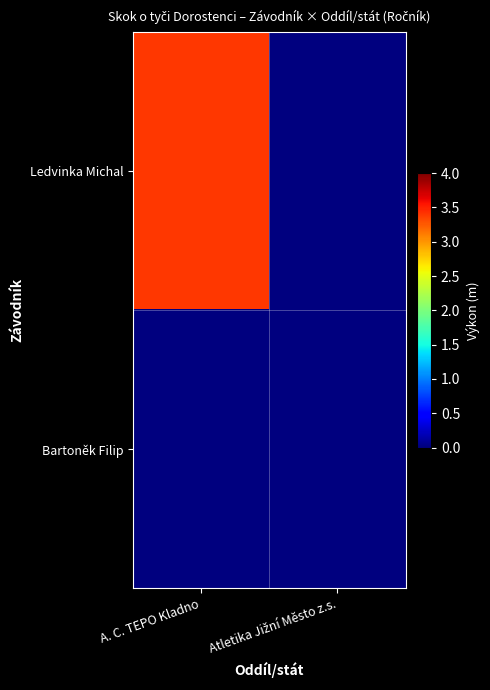

Rank the series by their maximum value, from highest to lowest.

Ledvinka Michal, Bartoněk Filip